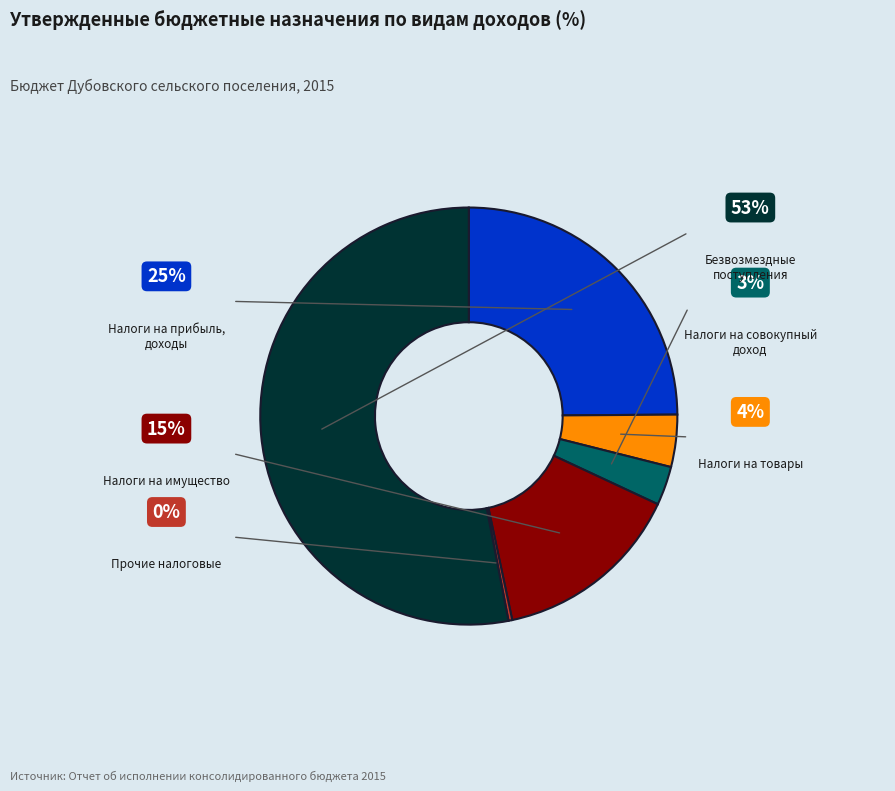

Does any single category account for the majority?

Yes